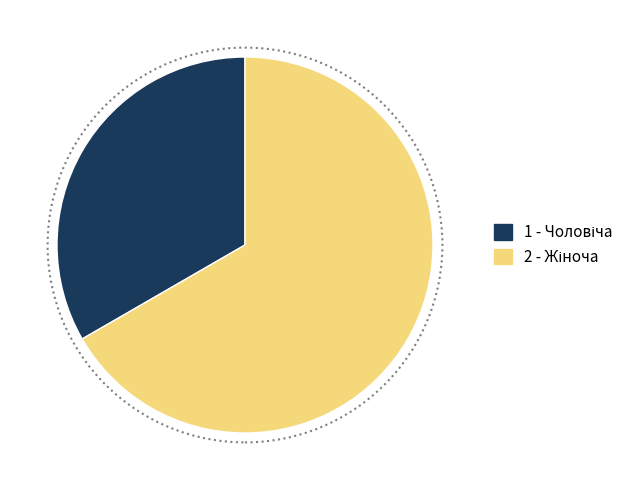

Count the number of slices in the pie.

2